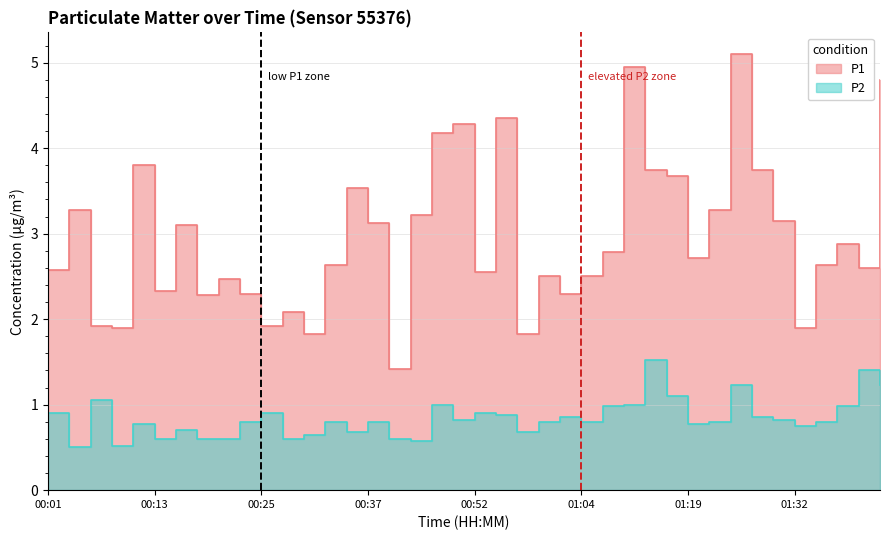

What is the difference between the second highest and second lowest values in the P1 series?

3.1